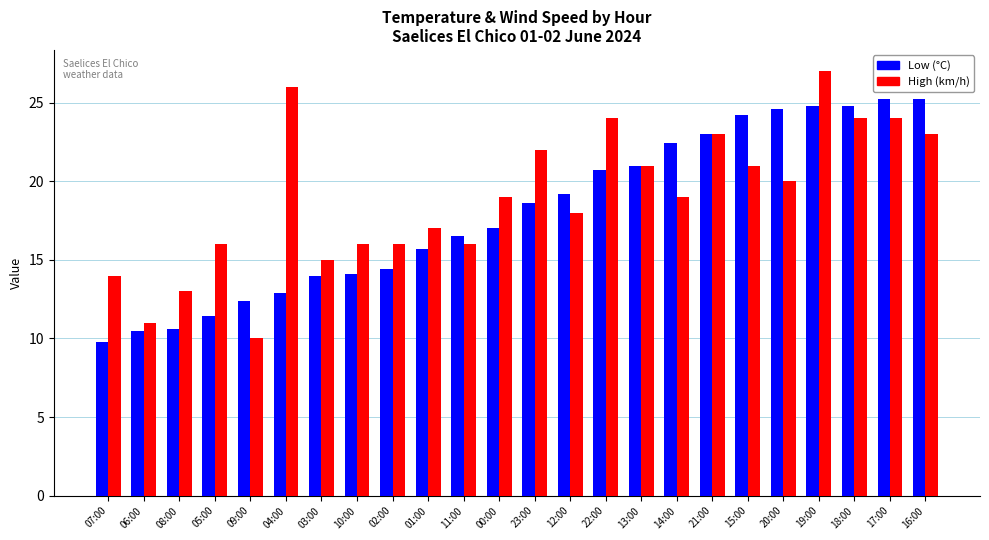

What is the label of the 24th bar from the right?

07:00